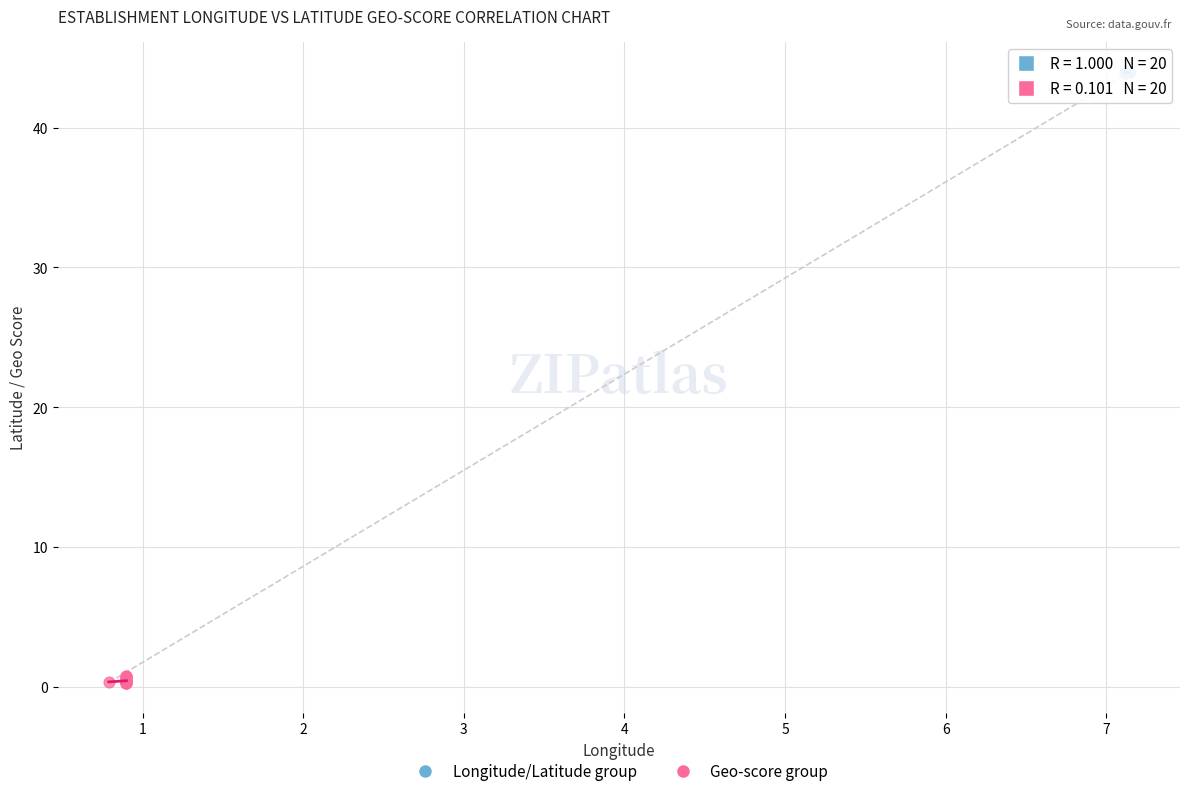

Which series has the largest Y range (max minus min)?

Geo-score group